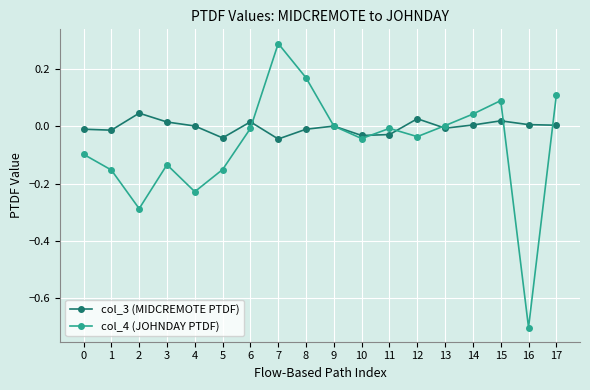

Which category has the highest value in the col_4 (JOHNDAY PTDF) series?

7